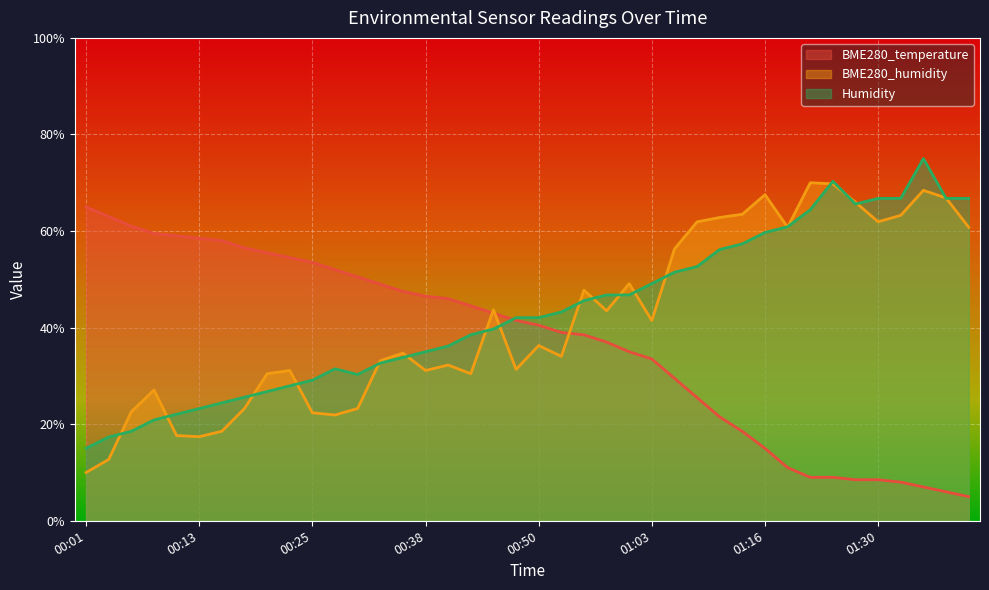

What is the greatest value displayed?

75.0